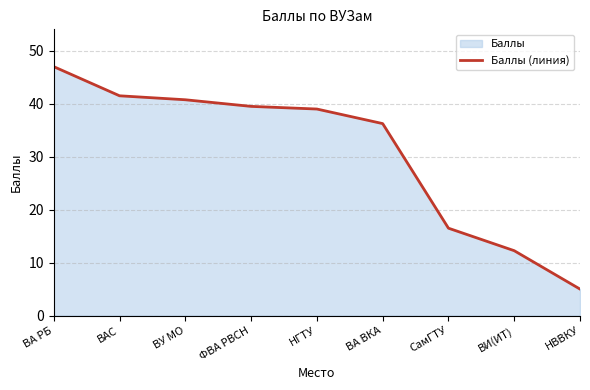

What is the average value?

30.9